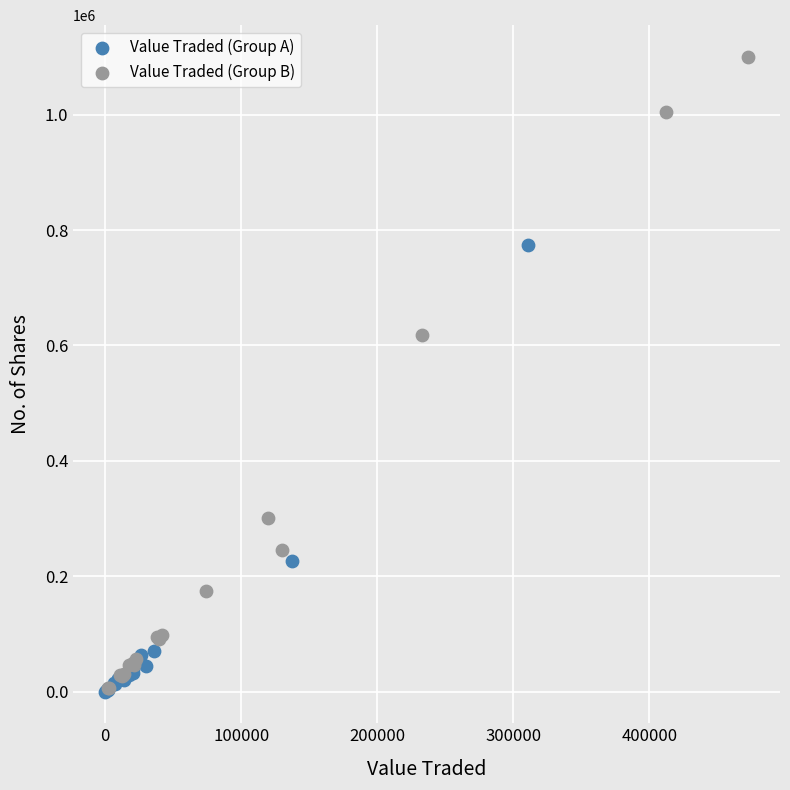

Which series has the largest Y range (max minus min)?

Value Traded (Group B)